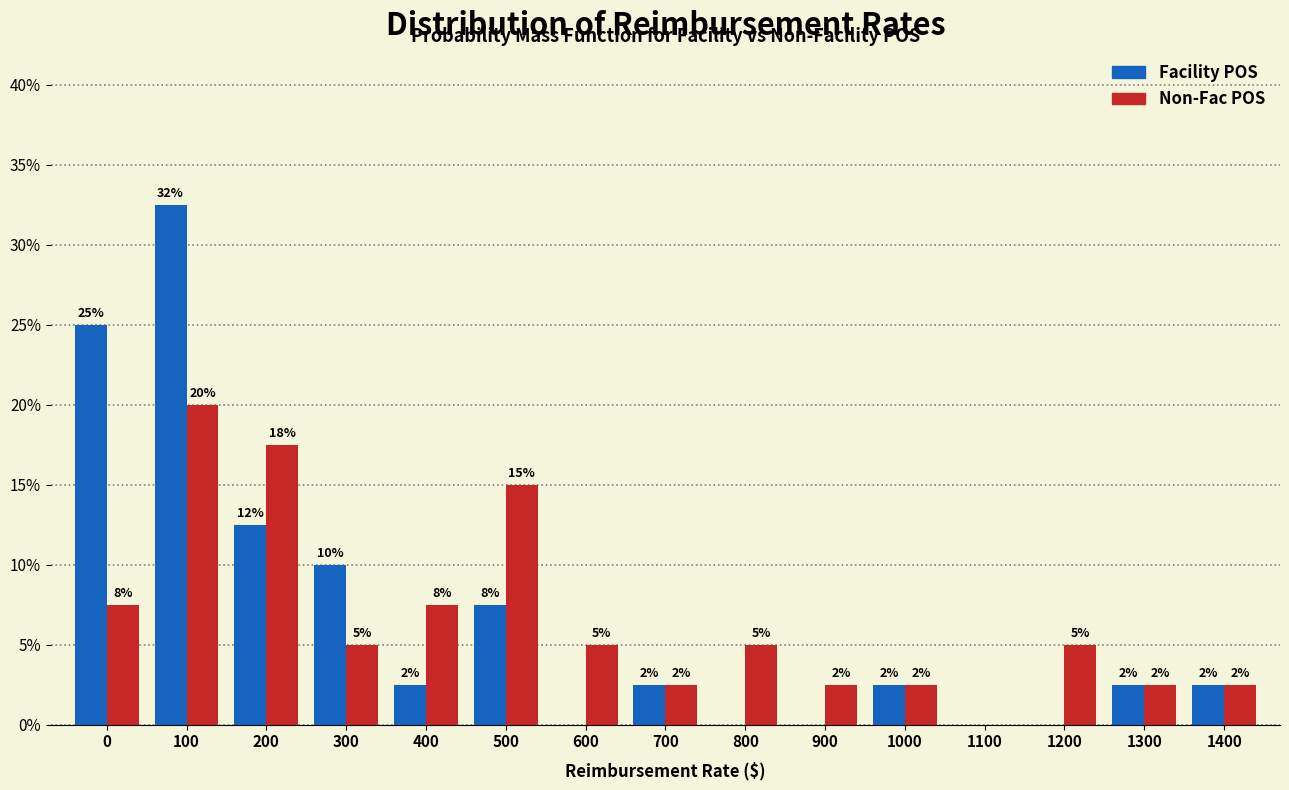

What are all the series names shown in the legend?

Facility POS, Non-Fac POS